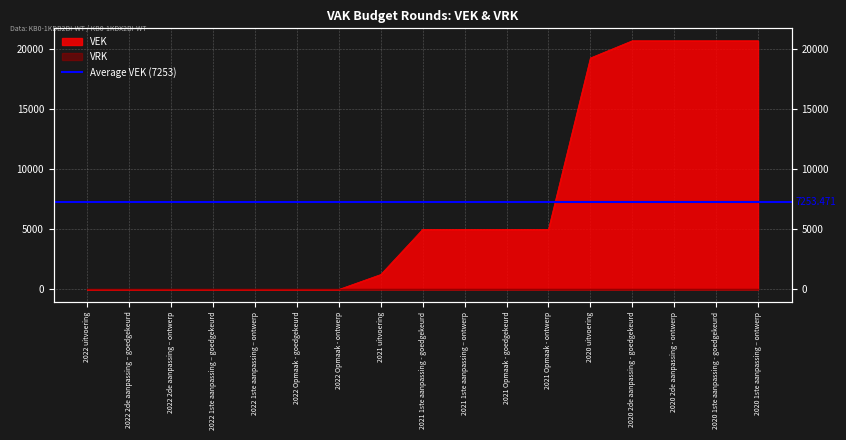

Rank the categories by value from highest to lowest.

2020 2de aanpassing - goedgekeurd, 2020 2de aanpassing - ontwerp, 2020 1ste aanpassing - goedgekeurd, 2020 1ste aanpassing – ontwerp, 2020 uitvoering, 2021 1ste aanpassing - goedgekeurd, 2021 1ste aanpassing – ontwerp, 2021 Opmaak - goedgekeurd, 2021 Opmaak - ontwerp, 2021 uitvoering, 2022 uitvoering, 2022 2de aanpassing – goedgekeurd, 2022 2de aanpassing – ontwerp, 2022 1ste aanpassing – goedgekeurd, 2022 1ste aanpassing – ontwerp, 2022 Opmaak - goedgekeurd, 2022 Opmaak - ontwerp